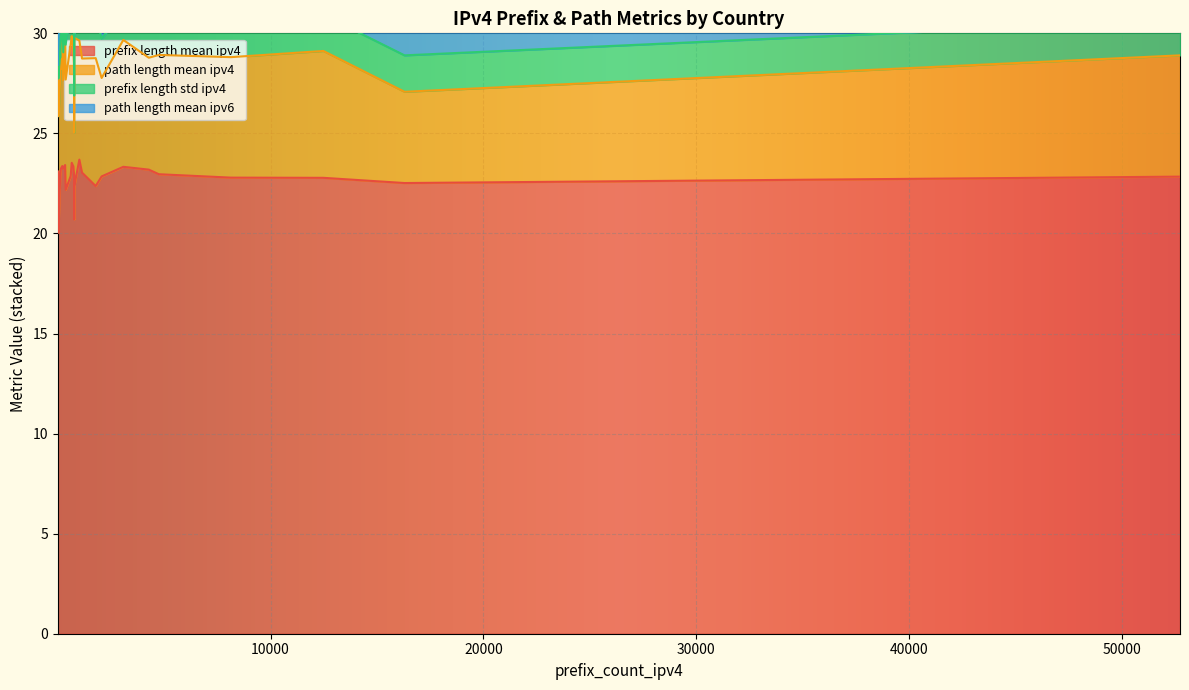

What is the minimum value for prefix length mean ipv4?

20.0